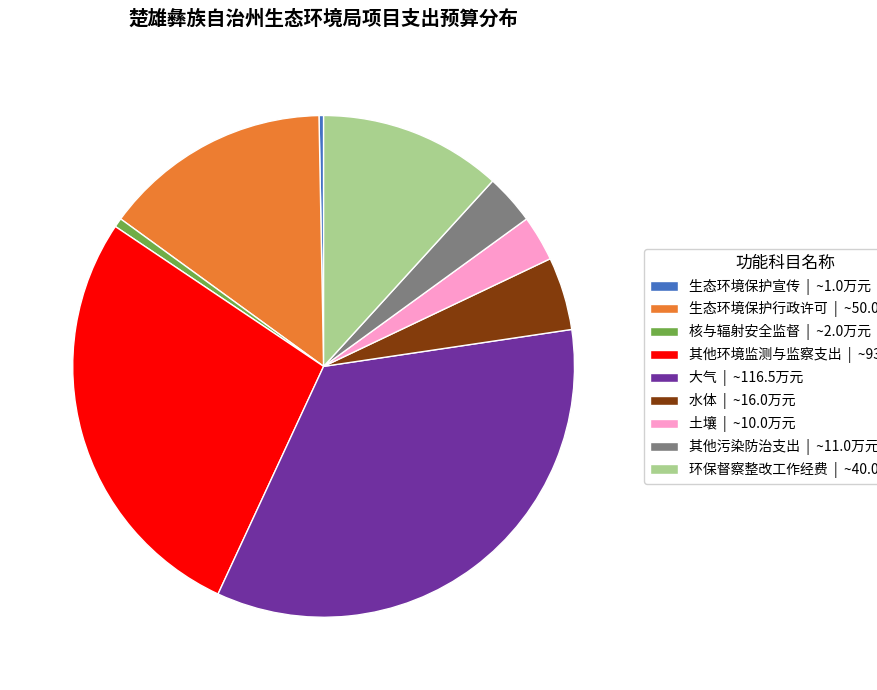

Which has a higher value, 生态环境保护宣传 | ~1.0万元 or 土壤 | ~10.0万元?

土壤 | ~10.0万元